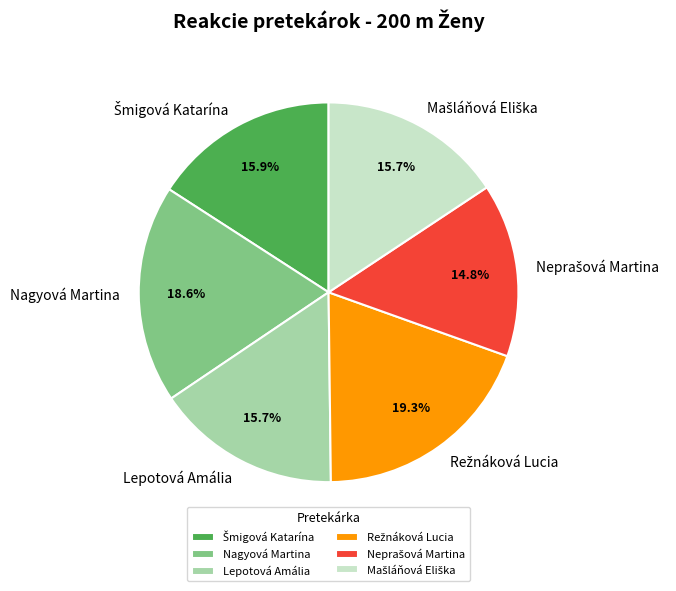

How many slices are in this pie chart?

6